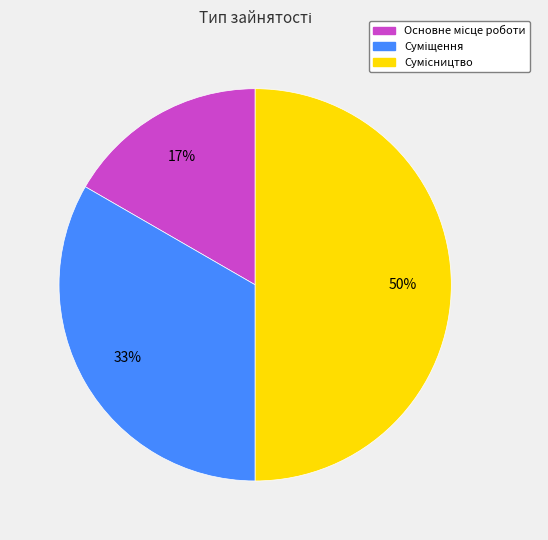

To the nearest percent, what is the difference between the largest and smallest slice percentages?

33%